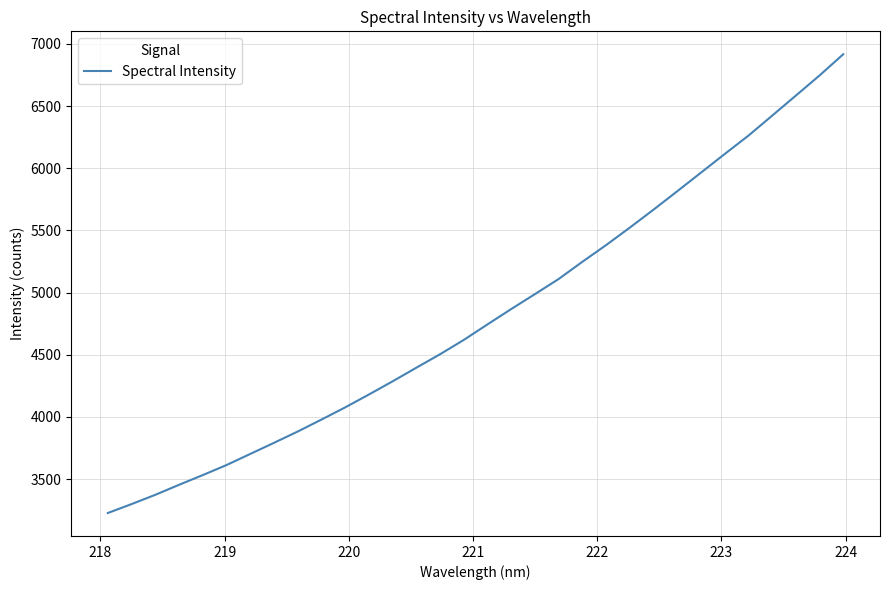

What is the maximum value shown in the chart?

6917.3